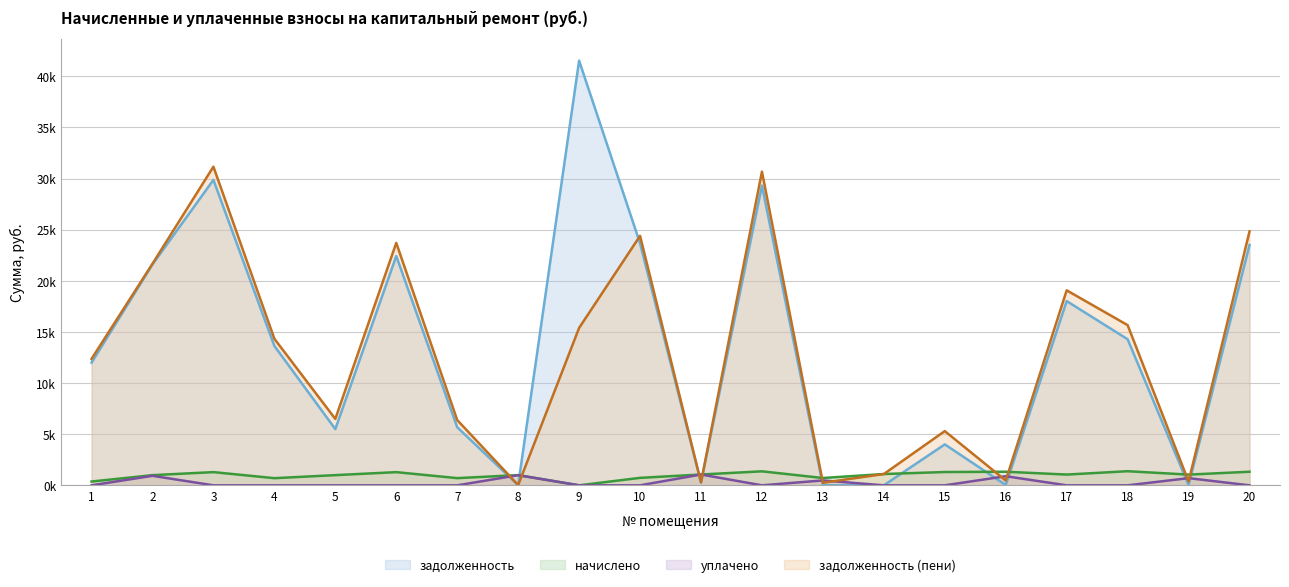

The задолженность series shows 21600.0 at 2. True or false?

True